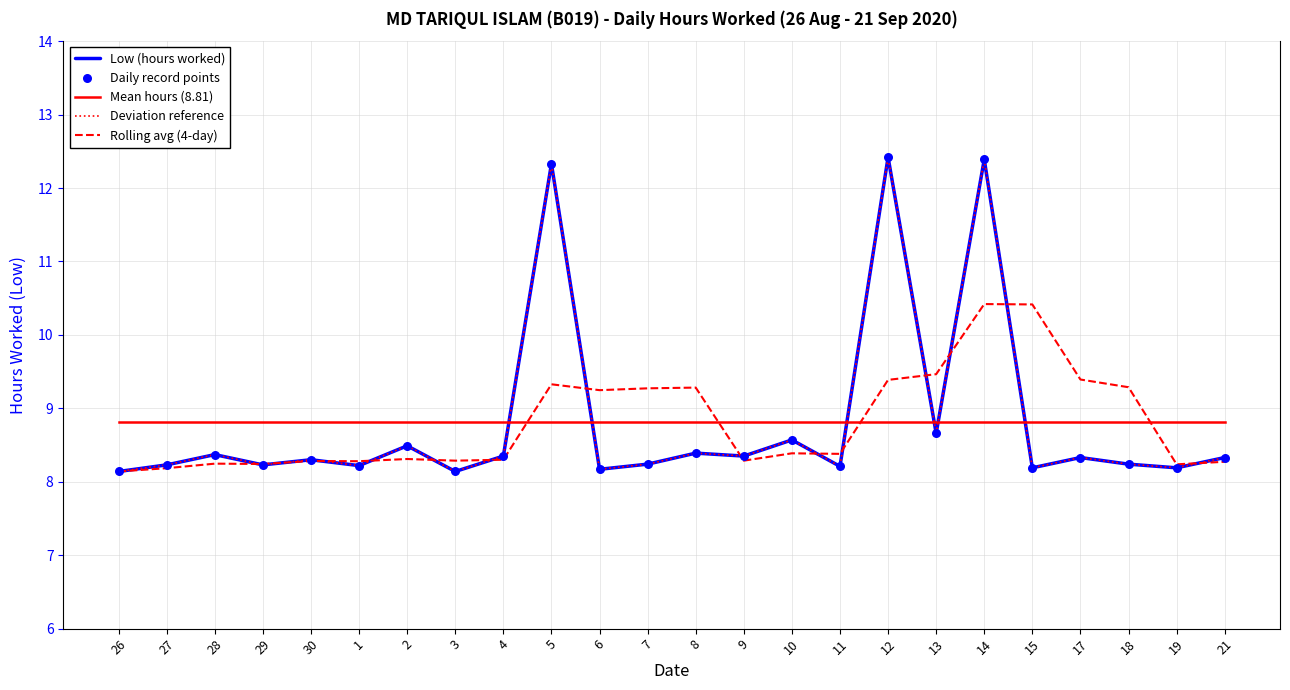

Is this an area chart (filled region under the line)?

No